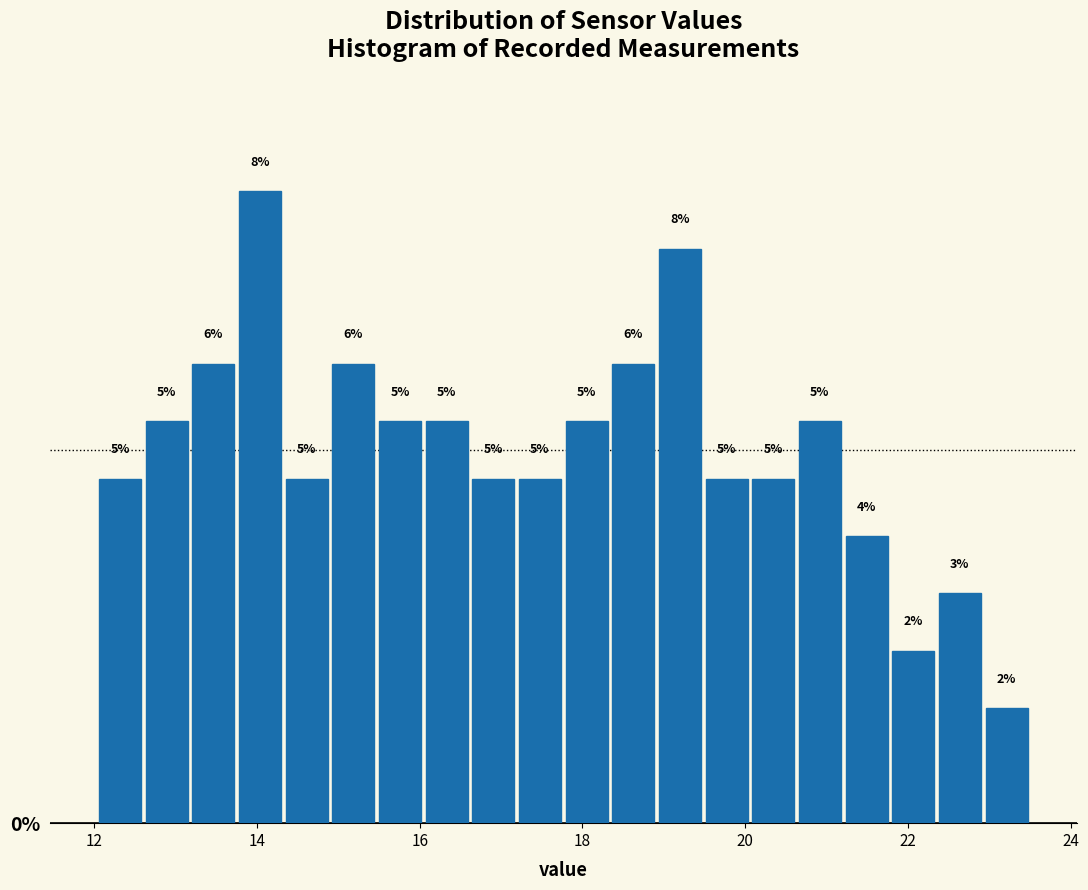

Read against the x-axis, roughly where is the centre of the tallest bar?

14.0